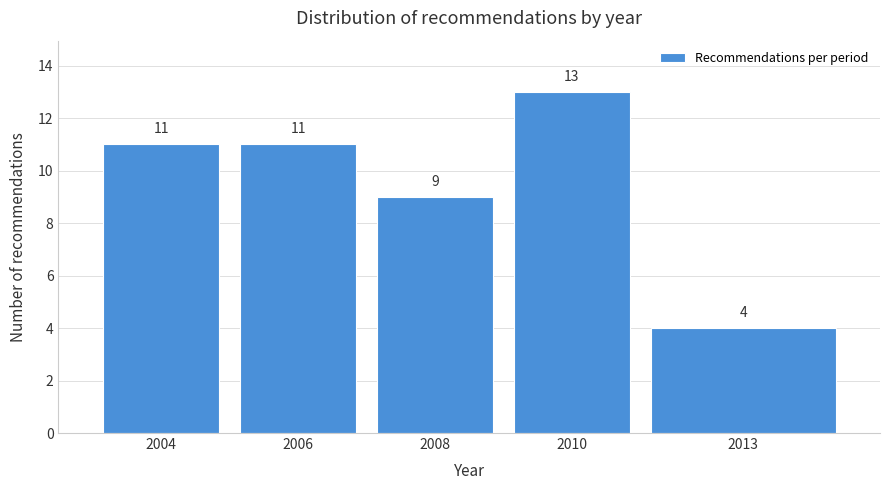

Reading right to left, transcribe all the data shown in this chart.

4	13	9	11	11